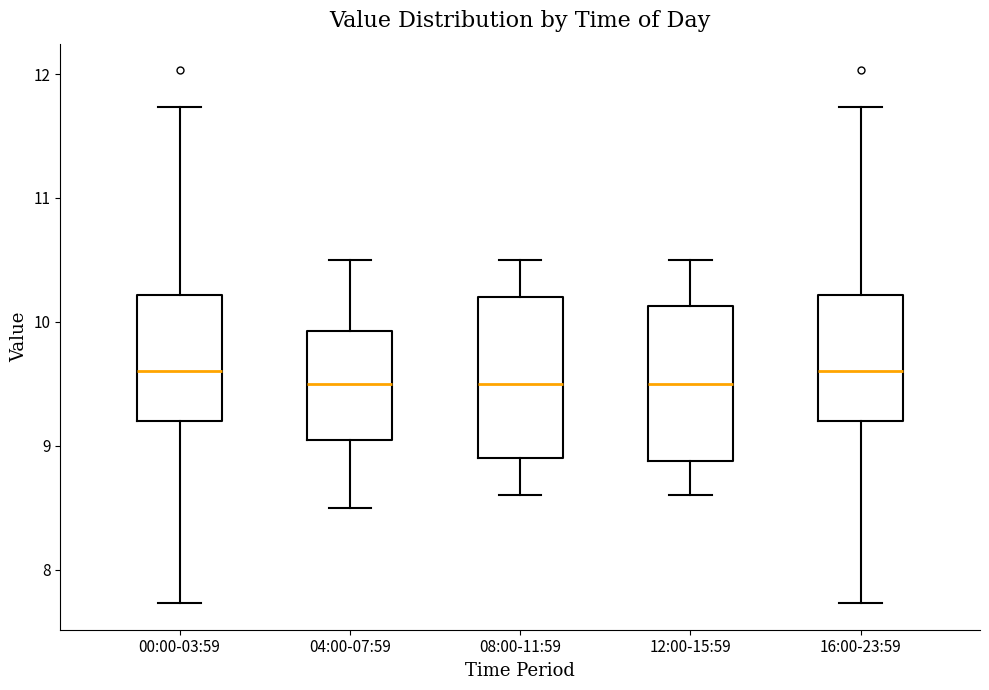

Where does the lower whisker of the box for 04:00-07:59 end on the y-axis? The values are not printed on the chart, so give them approximately, as read against the axis.

8.5